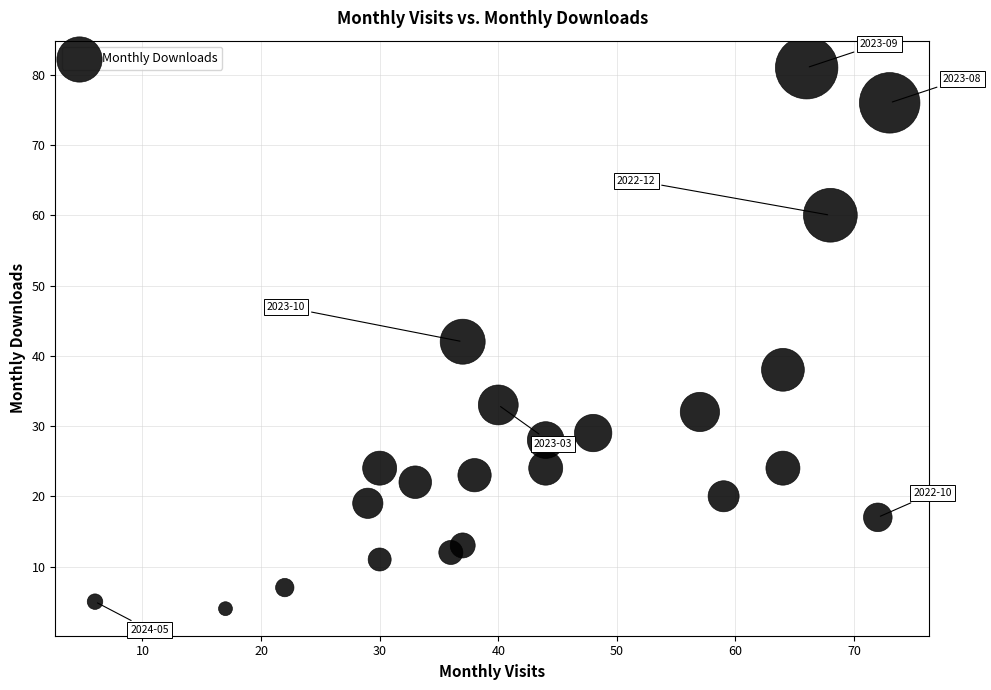

What is the range of X values (max minus min)?

67